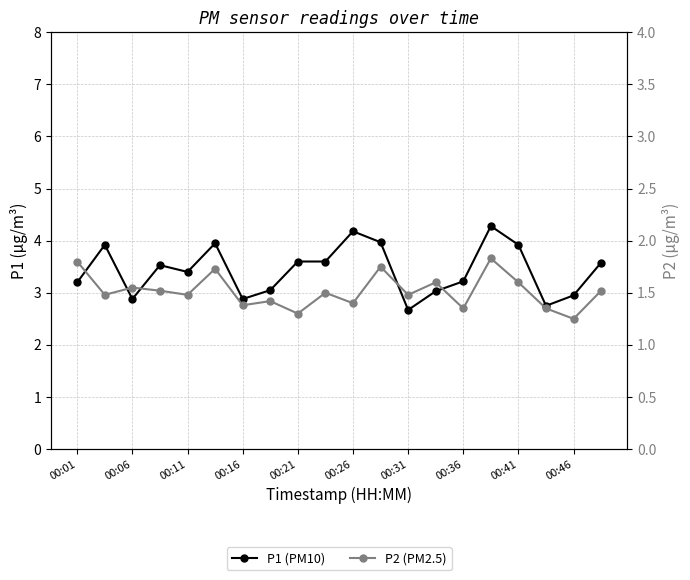

True or false: P2 (PM2.5) has more than 0 points higher than both neighbors.

True